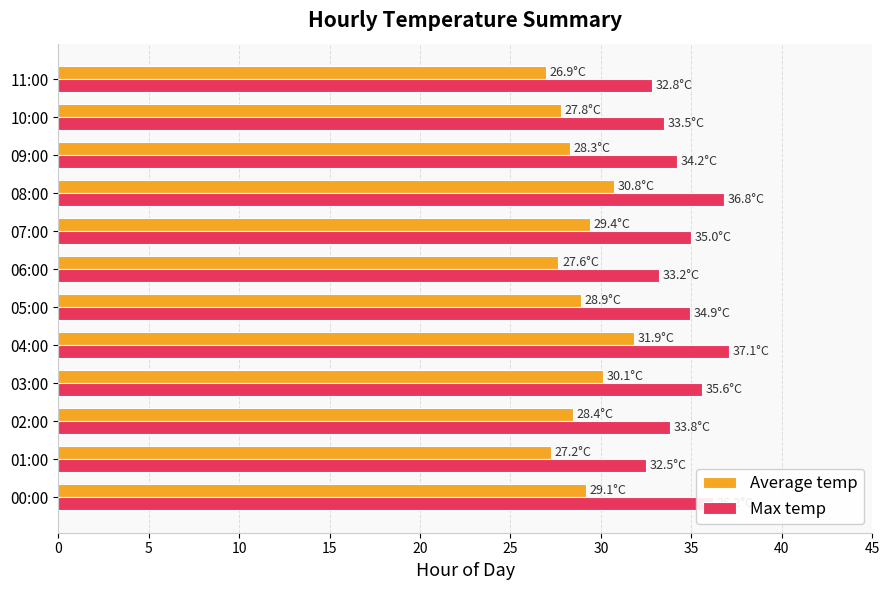

The value of Max temp at 00:00 is 57.6. True or false?

False